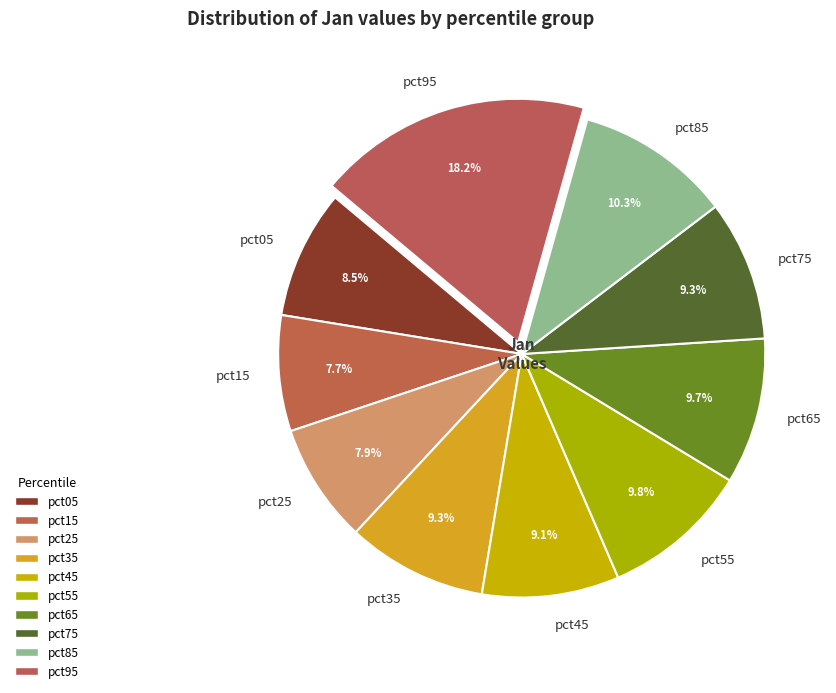

Between pct95 and pct15, which is larger?

pct95